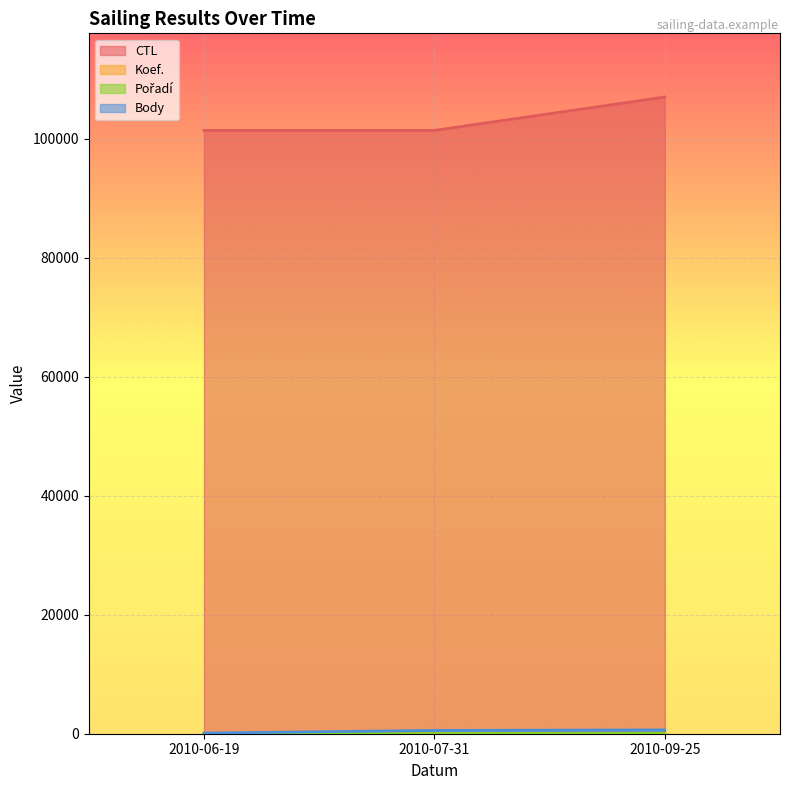

What is the greatest value displayed?

107026